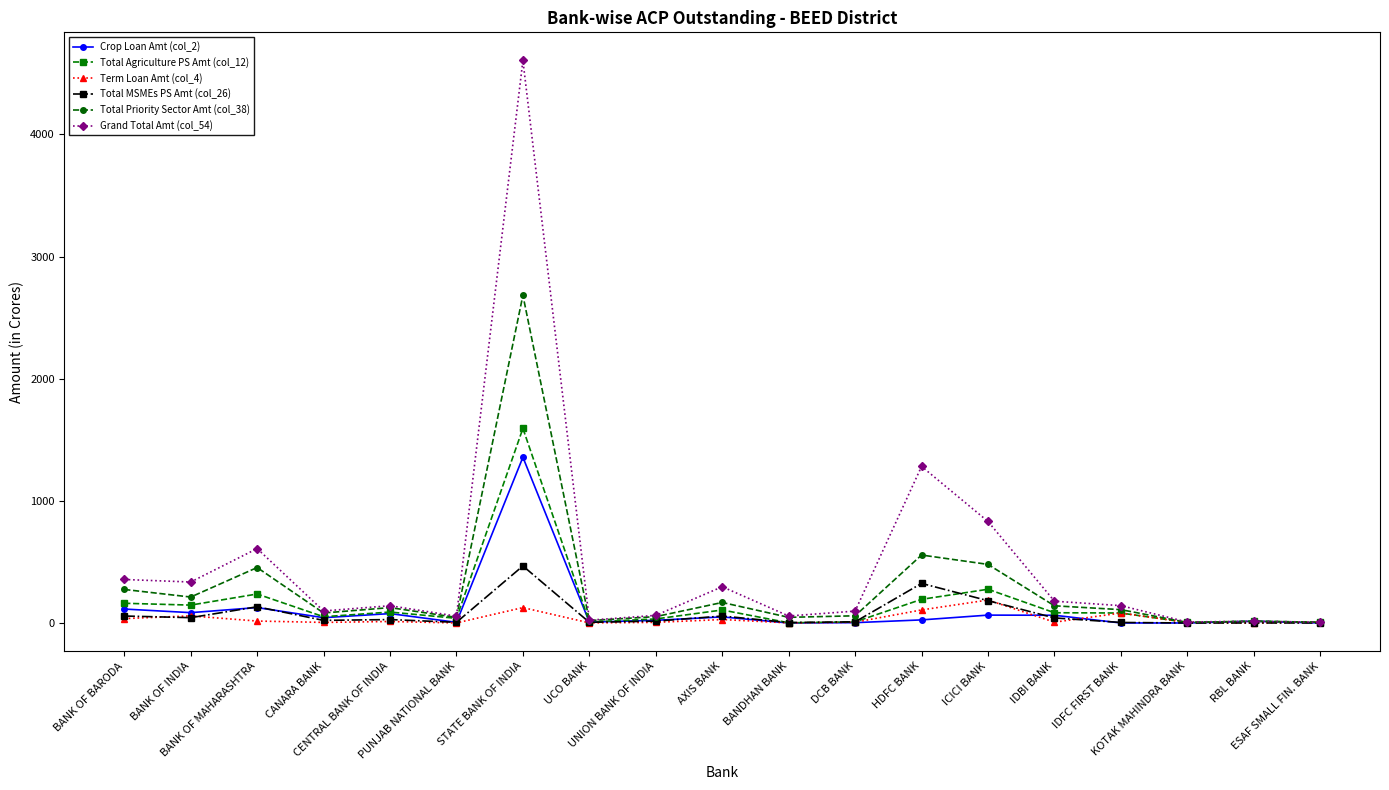

True or false: Grand Total Amt (col_54) has more than 0 points higher than both neighbors.

True